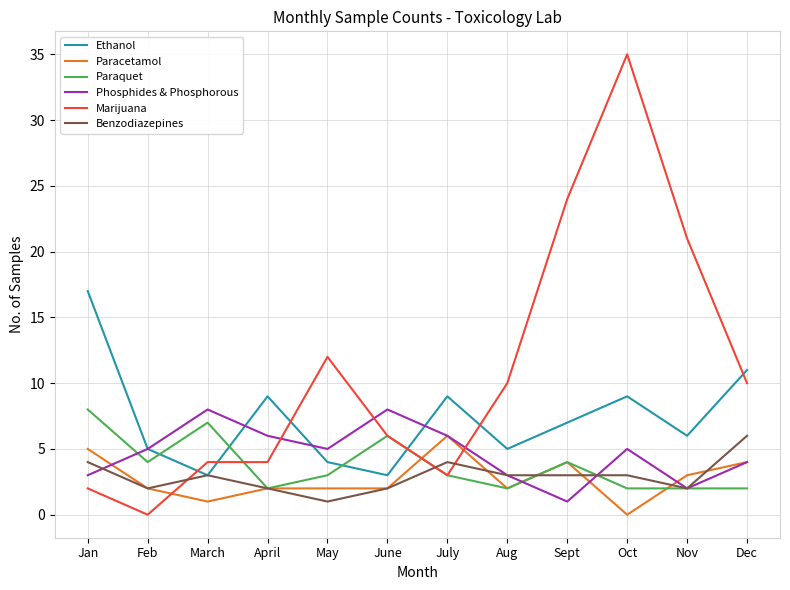

True or false: Benzodiazepines has more than 0 interior local peaks.

True